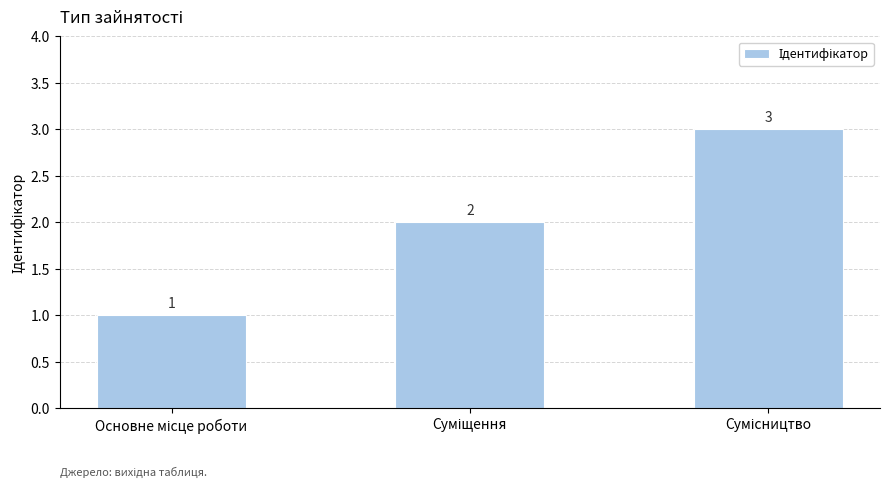

How many values are between 1 and 3?

3